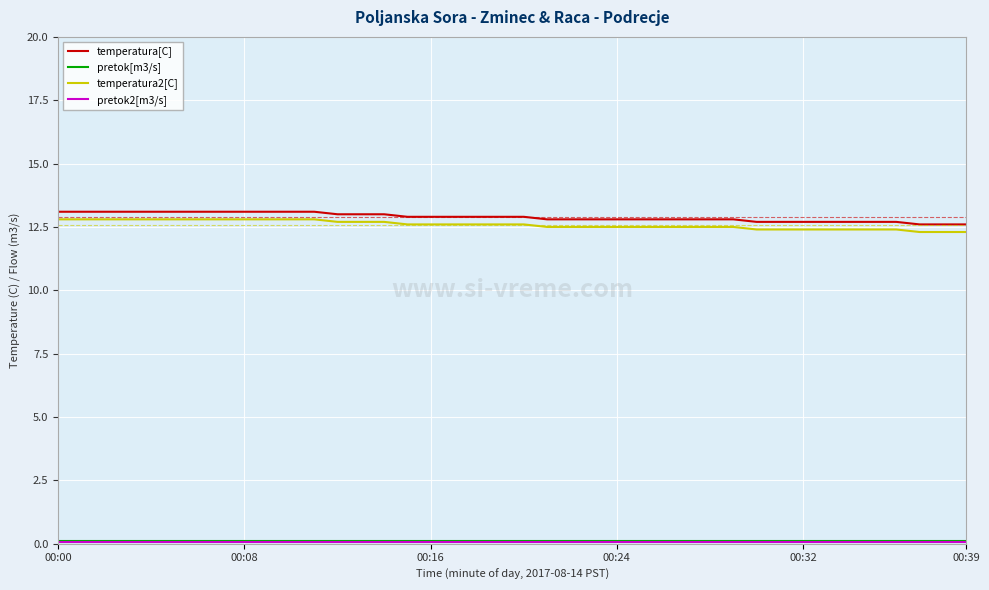

Is this an area chart (filled region under the line)?

No